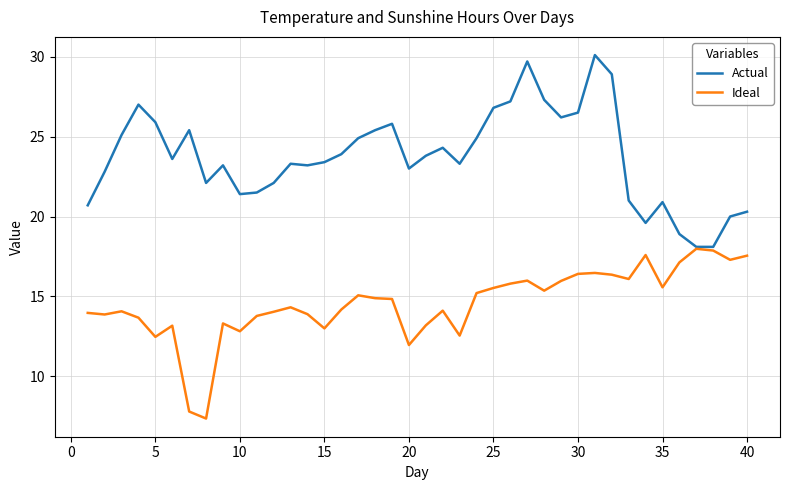

List the series in order of their peak value, highest first.

Actual, Ideal